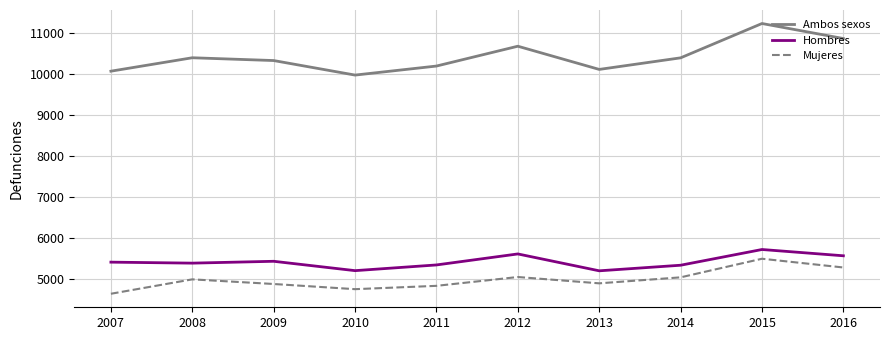

True or false: Hombres and Ambos sexos cross at least once.

False